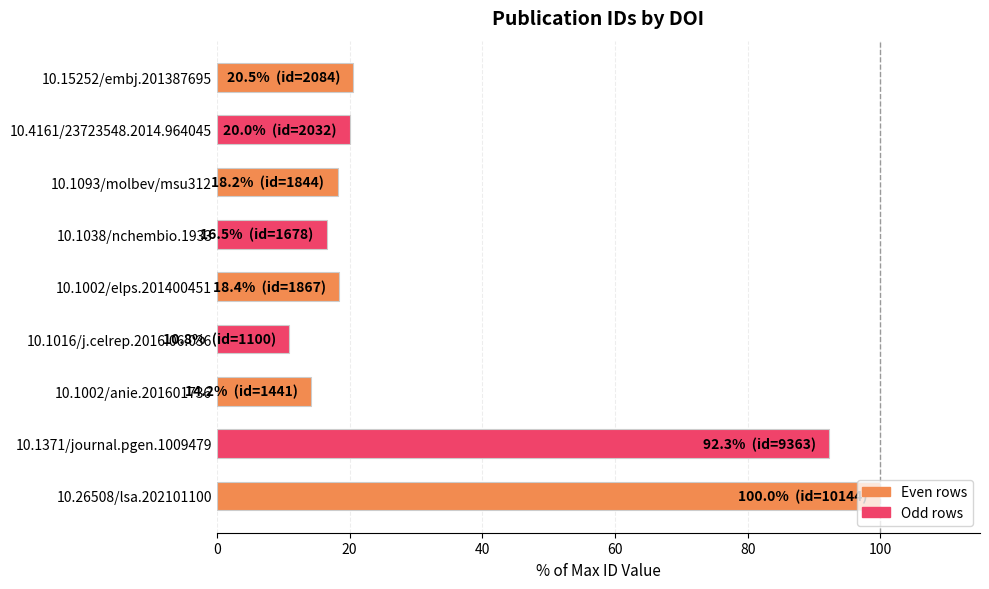

How many bars are there in total?

9